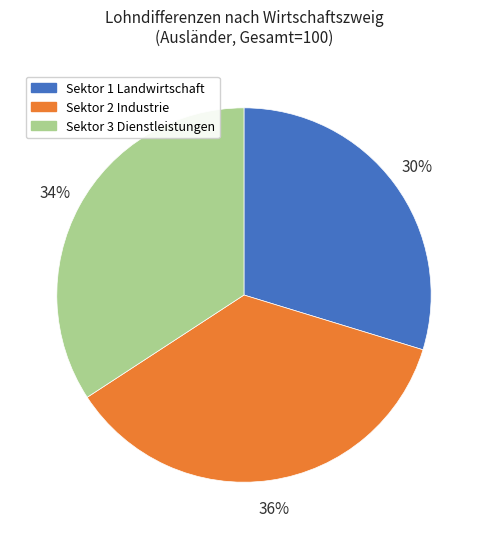

Which category has the smallest portion of the pie?

Sektor 1 Landwirtschaft